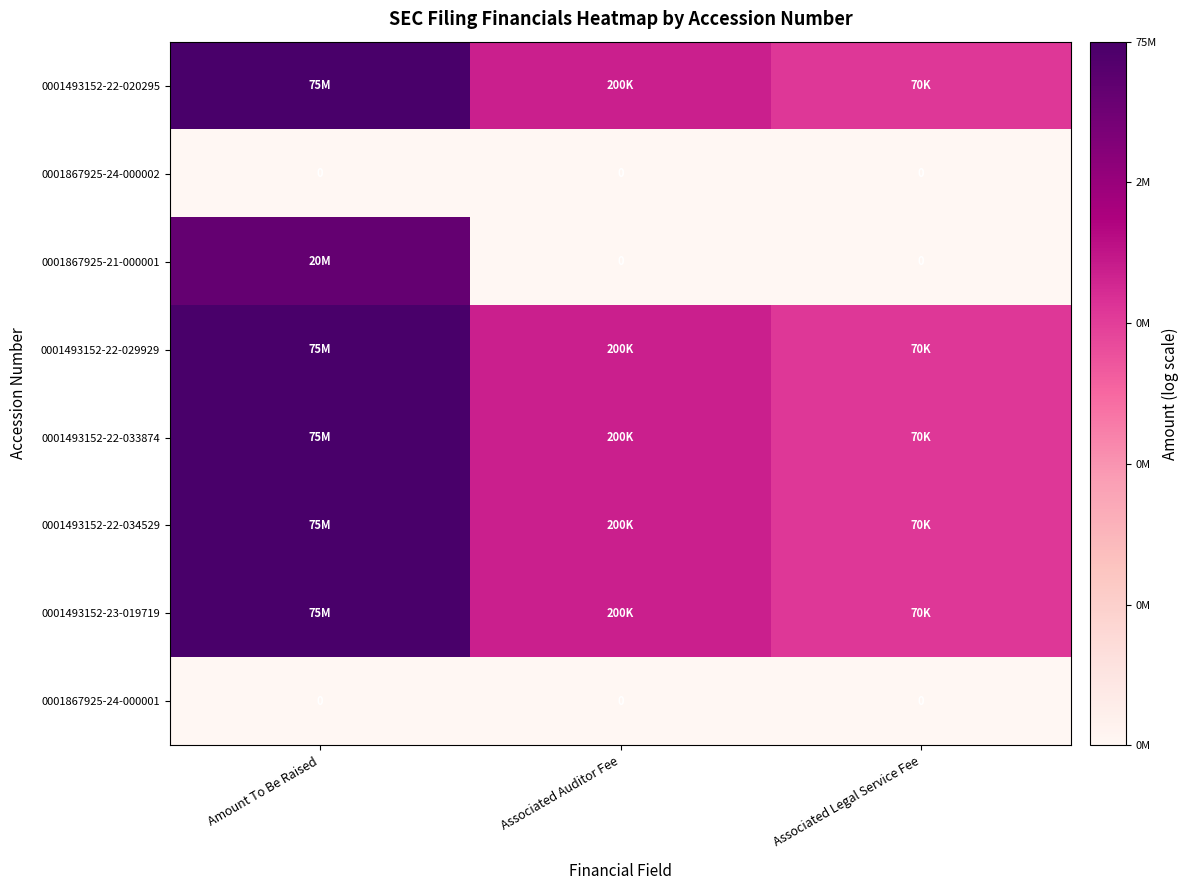

List the series in order of their peak value, lowest first.

0001867925-24-000002, 0001867925-24-000001, 0001867925-21-000001, 0001493152-22-020295, 0001493152-22-029929, 0001493152-22-033874, 0001493152-22-034529, 0001493152-23-019719